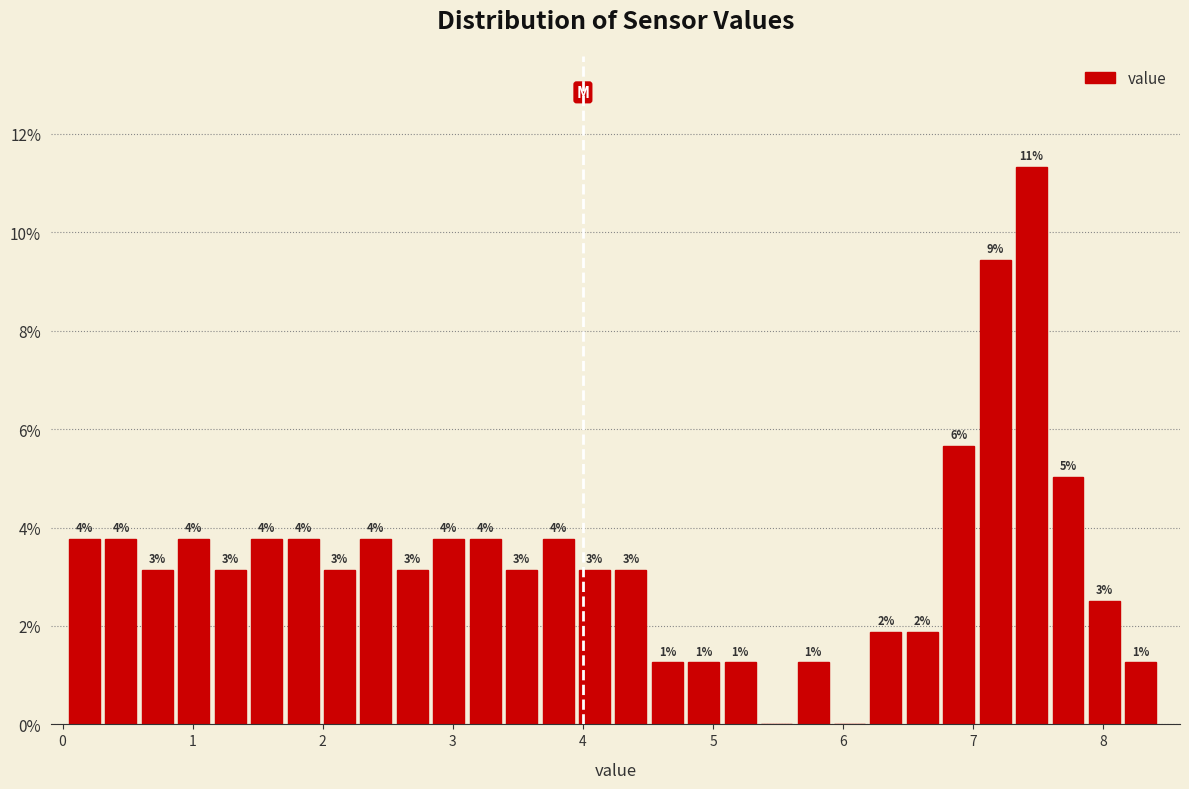

Around what value on the x-axis is the tallest bar? Give the approximate position of its centre, as read against the axis.

7.4